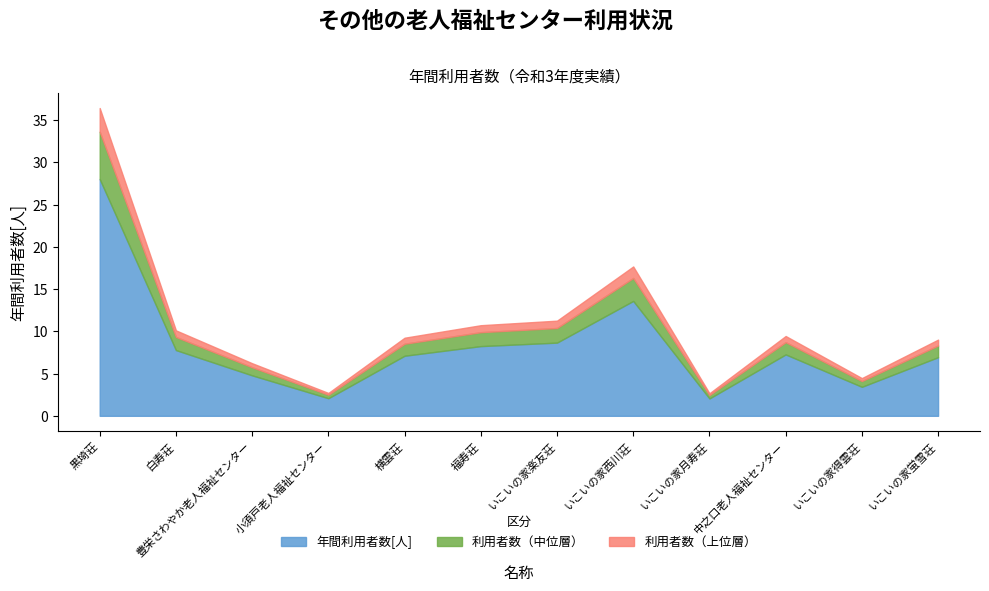

Which category has the highest value in the 年間利用者数[人] series?

黒埼荘